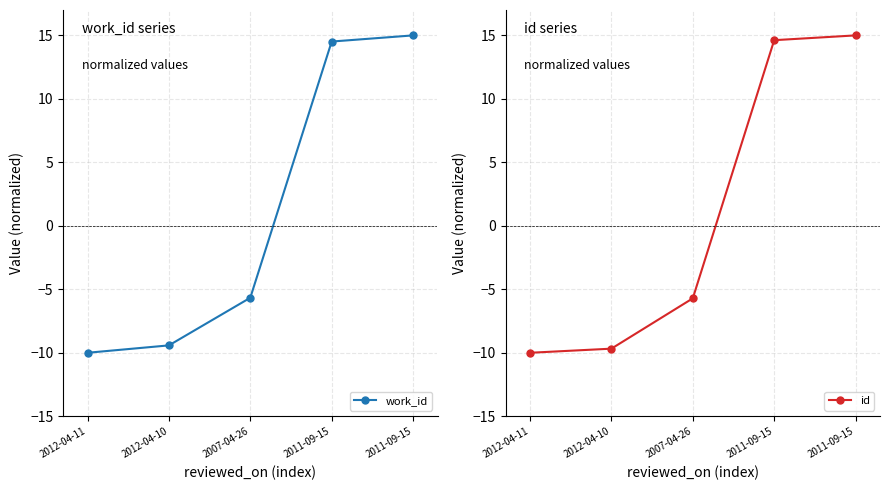

What is the total value across all series at 2007-04-26?

-11.4